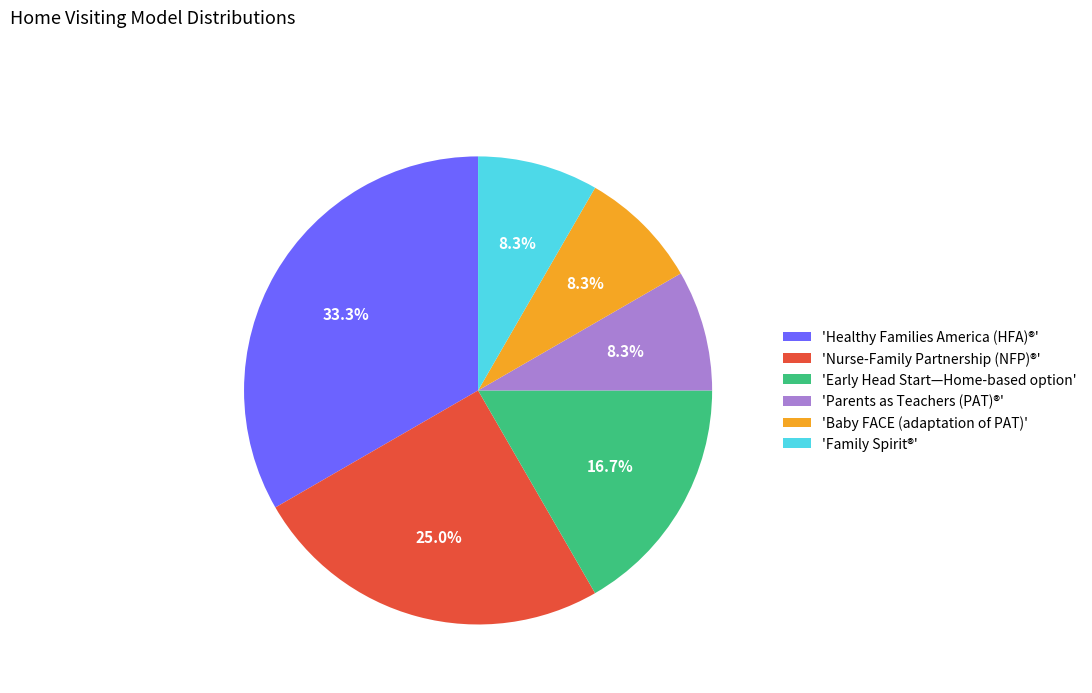

Does 'Early Head Start—Home-based option' represent more than half of the total?

No